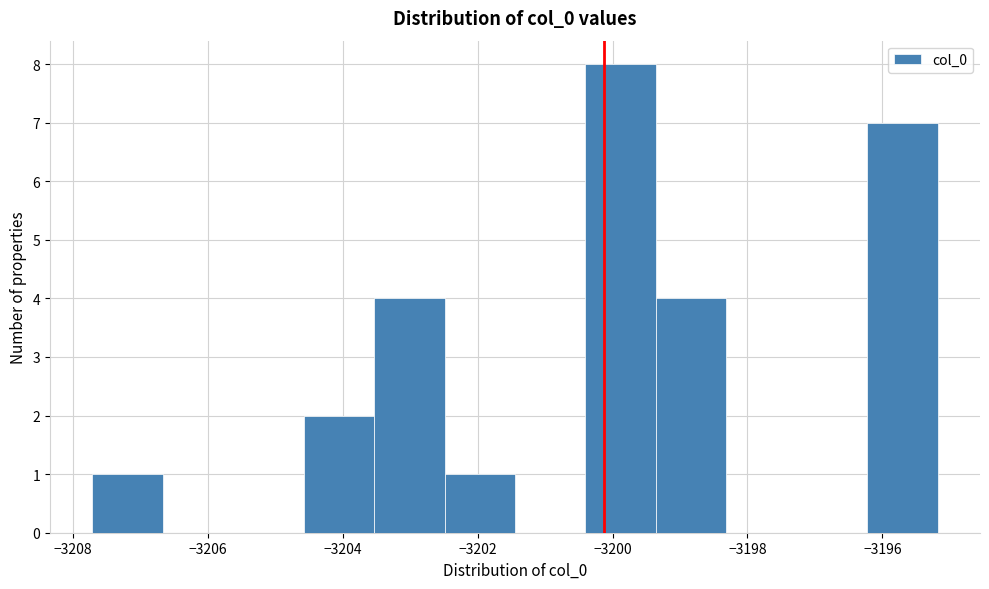

Which range on the x-axis has the tallest bar?

-3200.4 to -3199.4